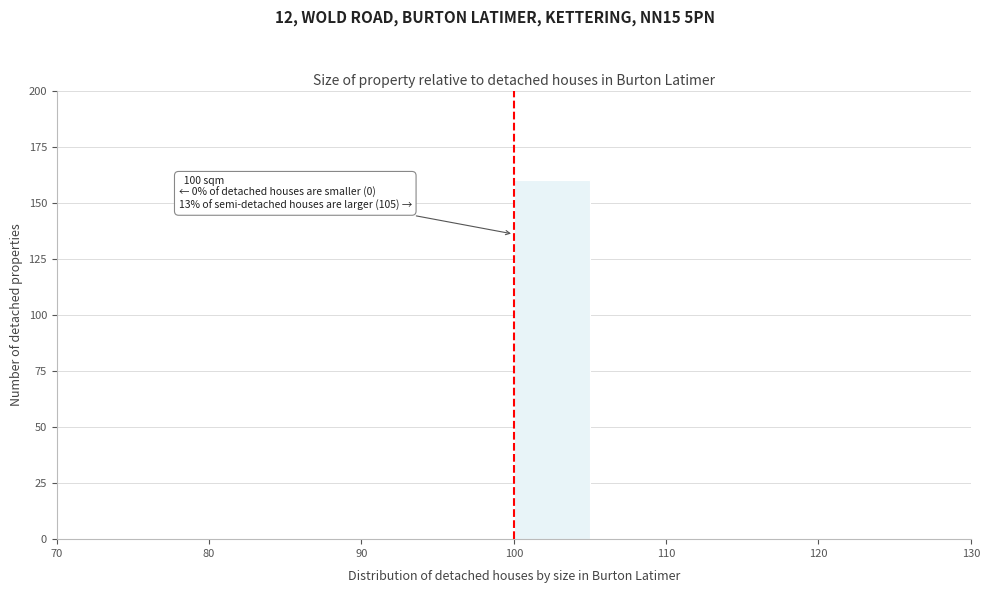

Over which range of the x-axis is the bar tallest?

100 to 105